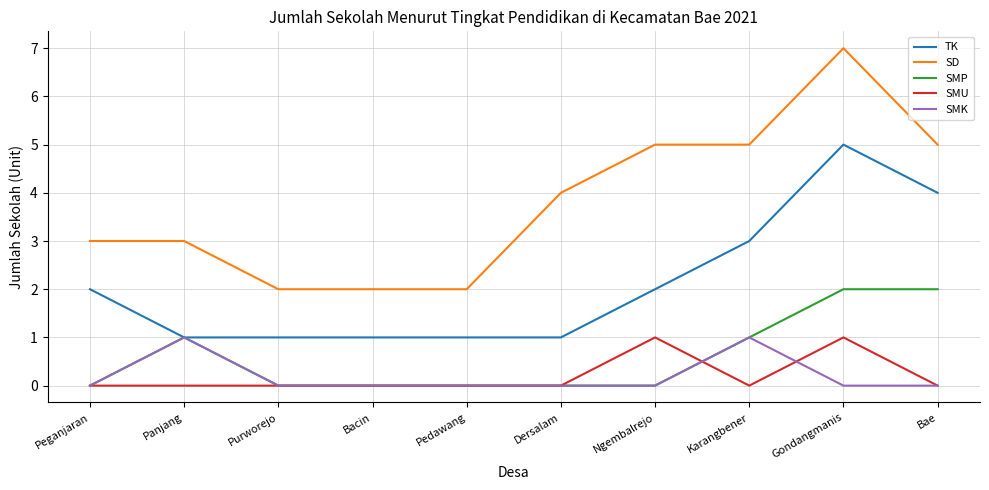

What is the spread (max minus min) of values at Ngembalrejo?

5